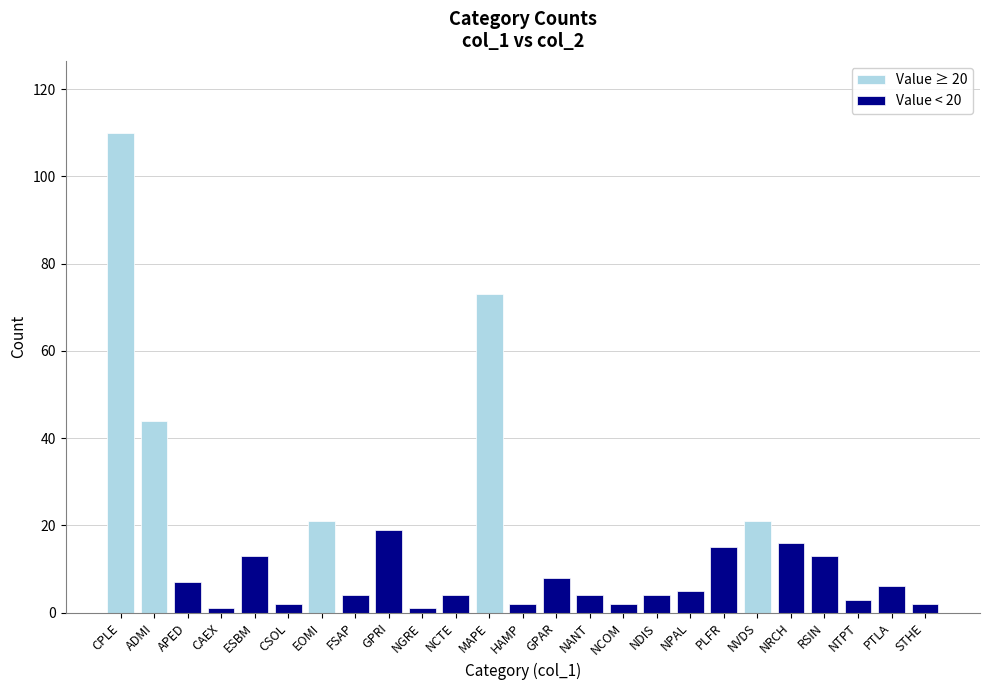

Which series has the largest range (max minus min)?

Value ≥ 20